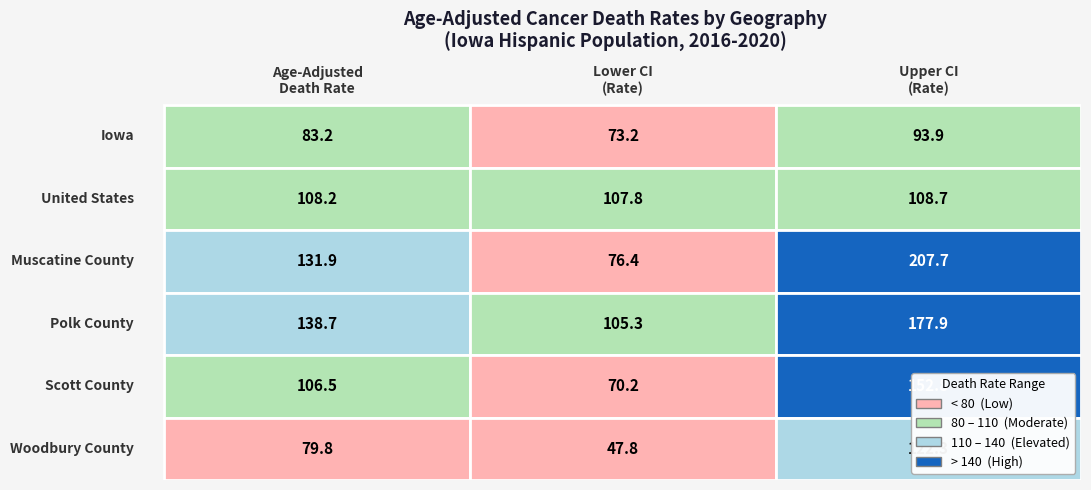

Rank the categories by Muscatine County value from lowest to highest.

Lower CI (Rate), Age-Adjusted Death Rate, Upper CI (Rate)